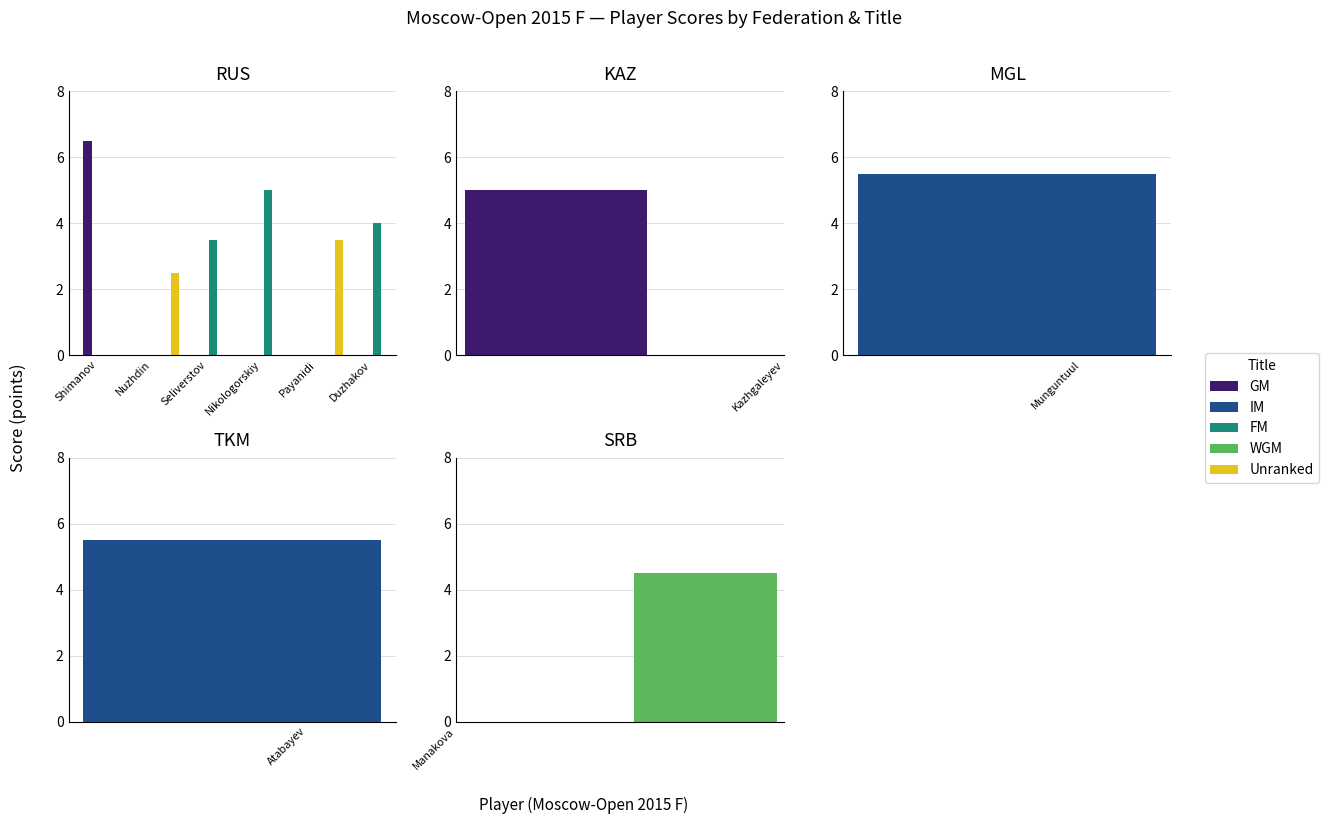

Count the number of data series in this chart.

5